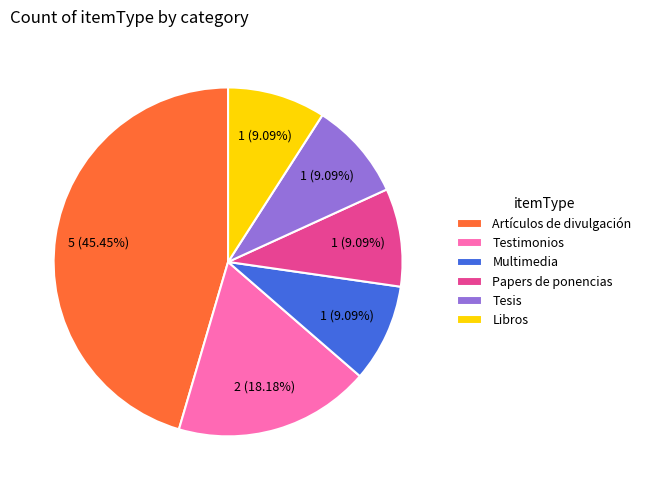

What is the largest slice in the pie chart?

Artículos de divulgación